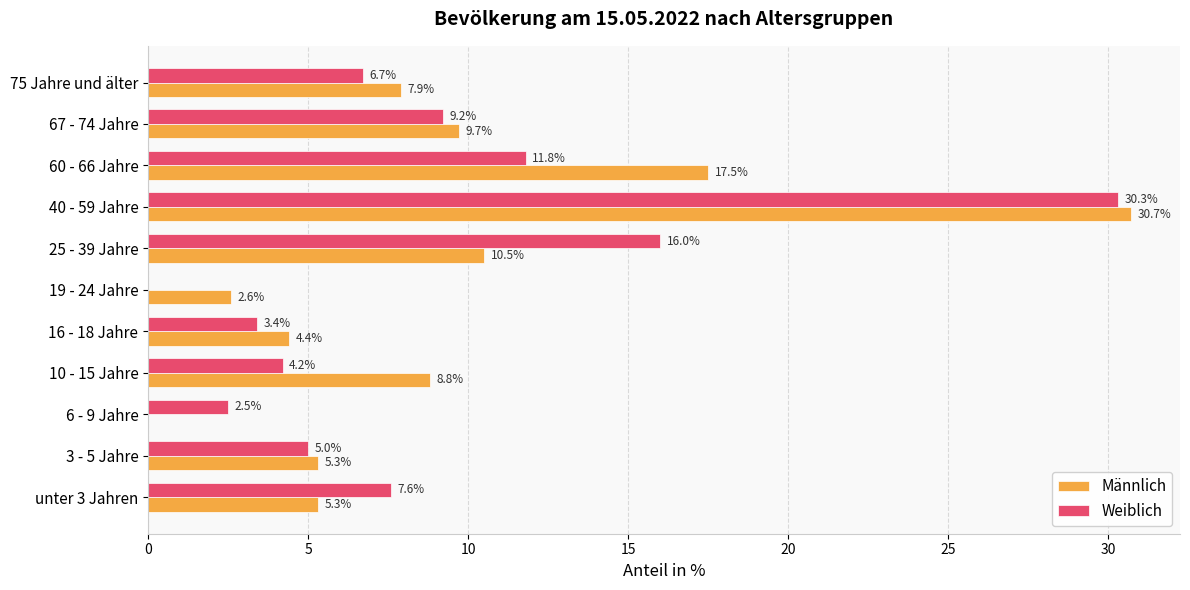

What is the maximum value for Männlich?

30.7